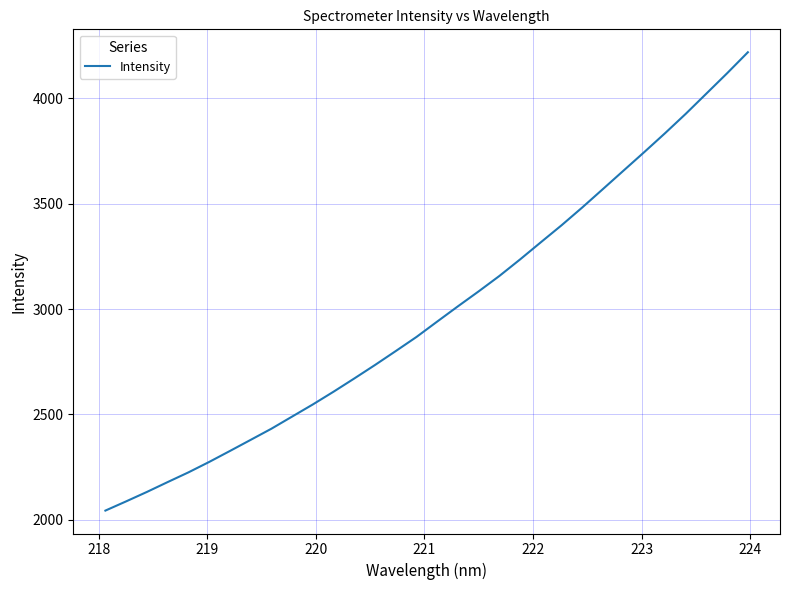

What is the smallest value displayed?

2043.5